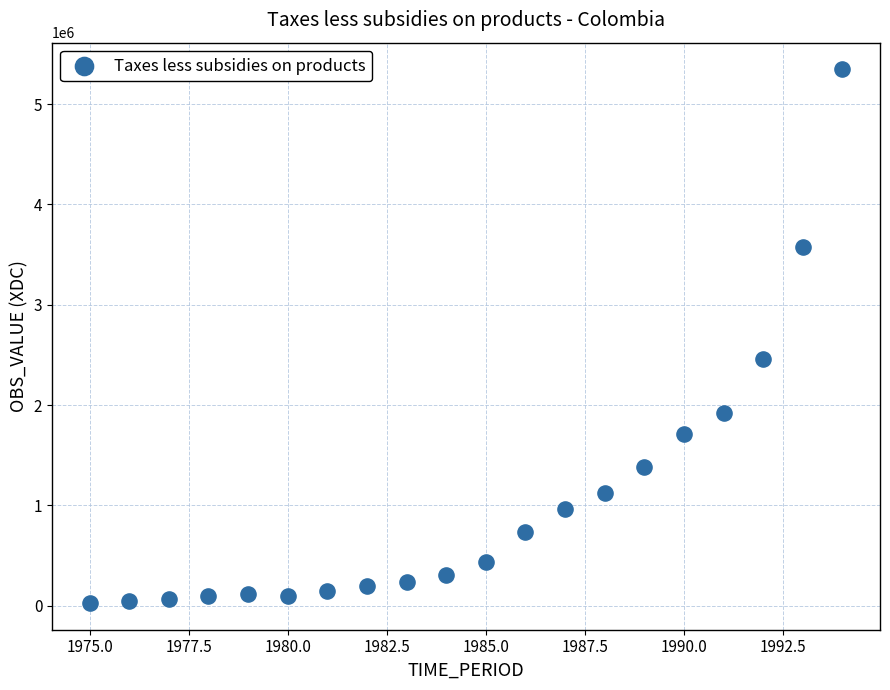

What is the range of Y values (max minus min)?

5321263